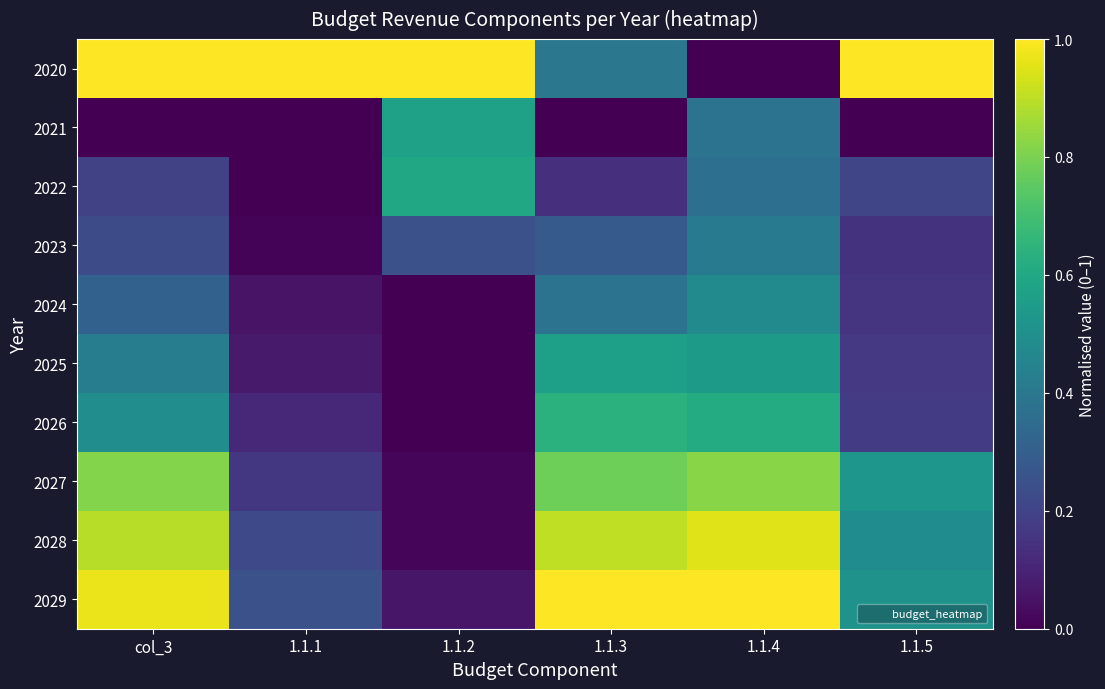

Reading left to right, extract all data points from this chart.

2020: col_3=1.0	1.1.1=1.0	1.1.2=1.0	1.1.3=0.4	1.1.4=0.0	1.1.5=1.0
2021: col_3=0.0	1.1.1=0.0	1.1.2=0.6	1.1.3=0.0	1.1.4=0.4	1.1.5=0.0
2022: col_3=0.2	1.1.1=0.0	1.1.2=0.6	1.1.3=0.1	1.1.4=0.4	1.1.5=0.2
2023: col_3=0.2	1.1.1=0.0	1.1.2=0.2	1.1.3=0.3	1.1.4=0.4	1.1.5=0.1
2024: col_3=0.3	1.1.1=0.1	1.1.2=0.0	1.1.3=0.4	1.1.4=0.5	1.1.5=0.2
2025: col_3=0.4	1.1.1=0.1	1.1.2=0.0	1.1.3=0.6	1.1.4=0.5	1.1.5=0.2
2026: col_3=0.5	1.1.1=0.1	1.1.2=0.0	1.1.3=0.6	1.1.4=0.6	1.1.5=0.2
2027: col_3=0.8	1.1.1=0.2	1.1.2=0.0	1.1.3=0.8	1.1.4=0.8	1.1.5=0.5
2028: col_3=0.9	1.1.1=0.2	1.1.2=0.0	1.1.3=0.9	1.1.4=1.0	1.1.5=0.5
2029: col_3=1.0	1.1.1=0.2	1.1.2=0.1	1.1.3=1.0	1.1.4=1.0	1.1.5=0.5